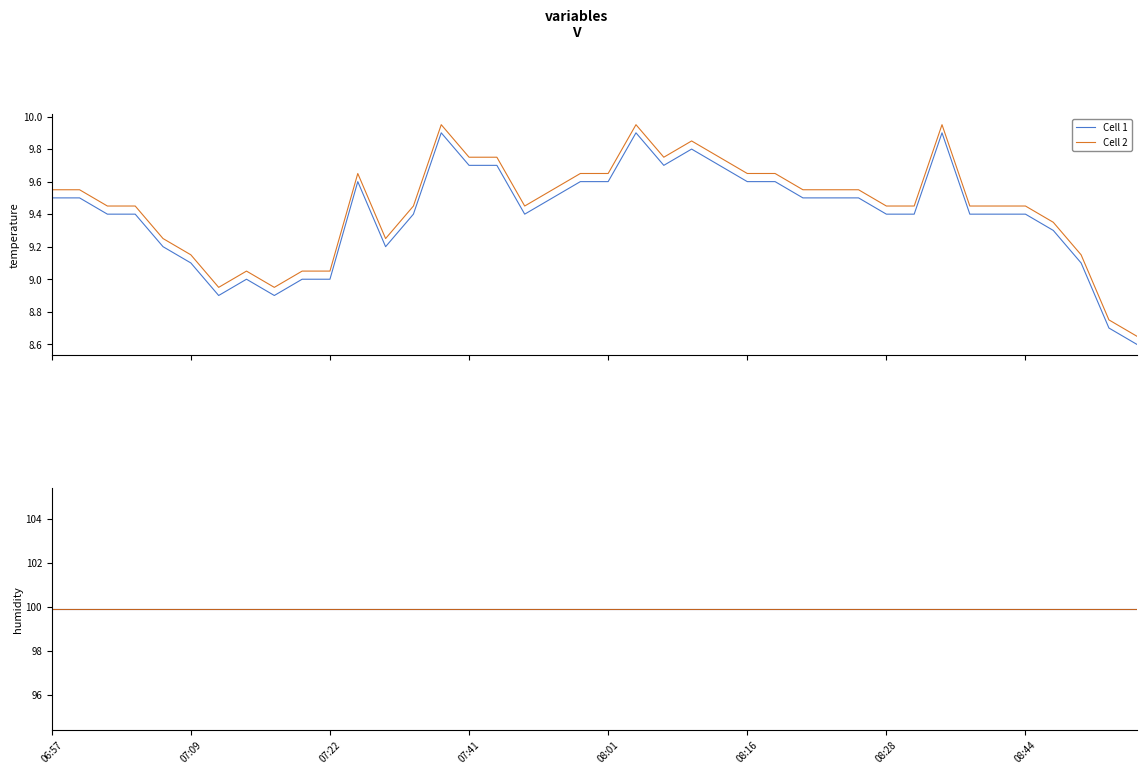

The value at 07:46 is 9.7. True or false?

True